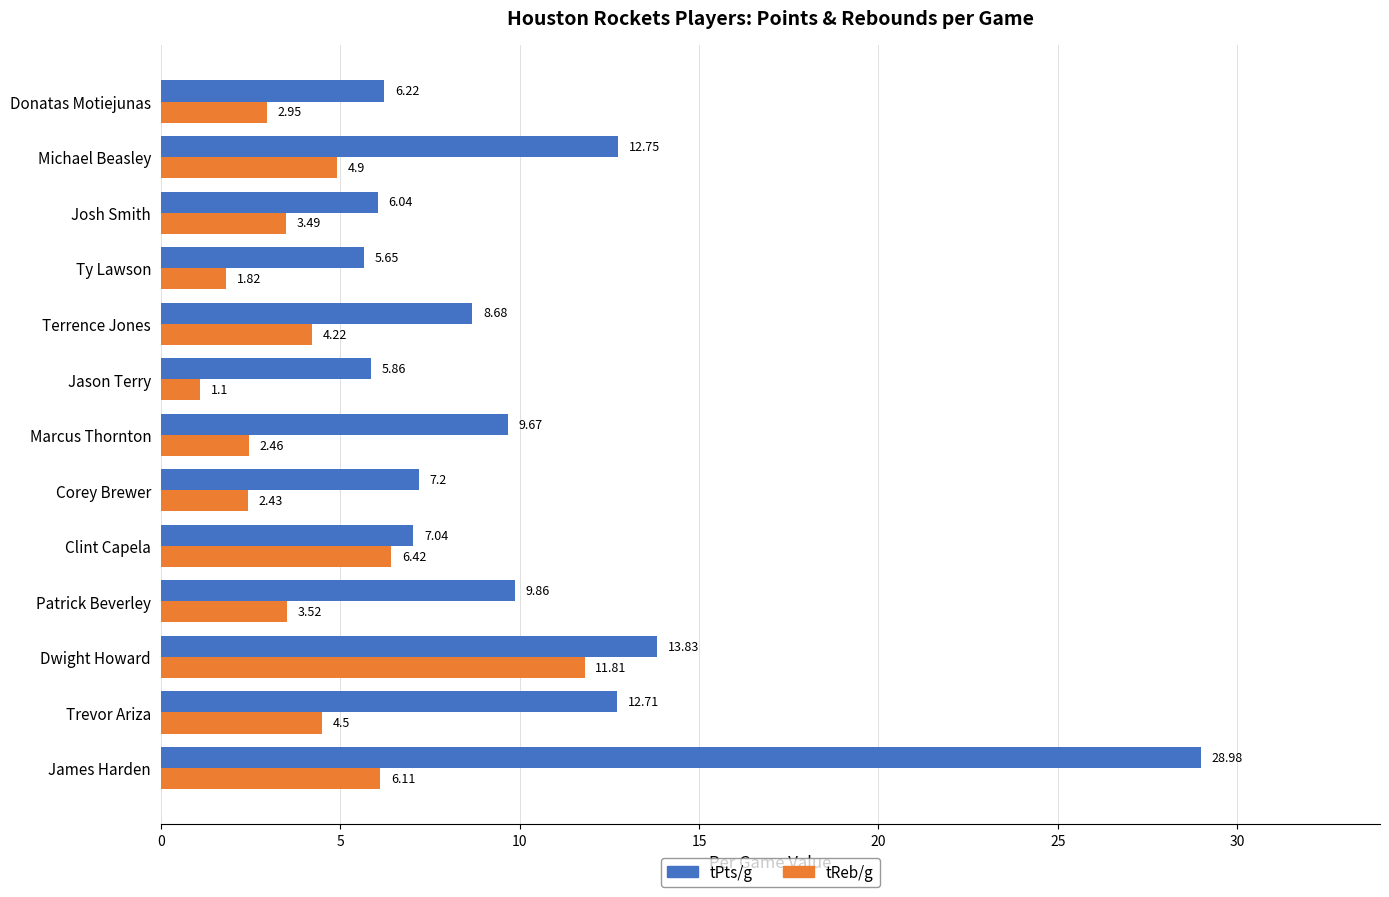

Rank the series at Terrence Jones from lowest to highest value.

tReb/g, tPts/g